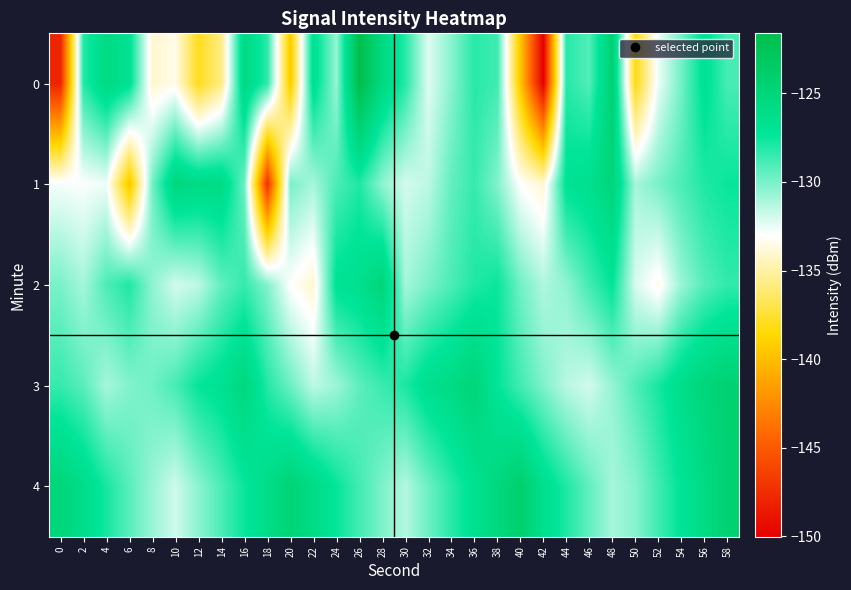

What is the total value across all series at 16?

-636.7